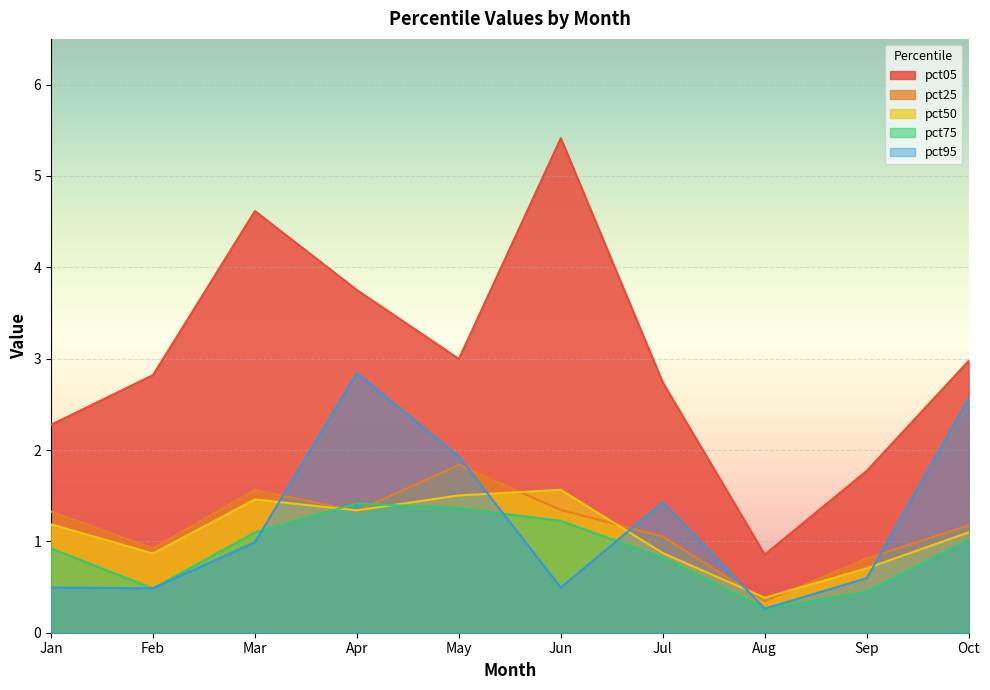

Where do pct25 and pct95 first cross each other?

Mar and Apr